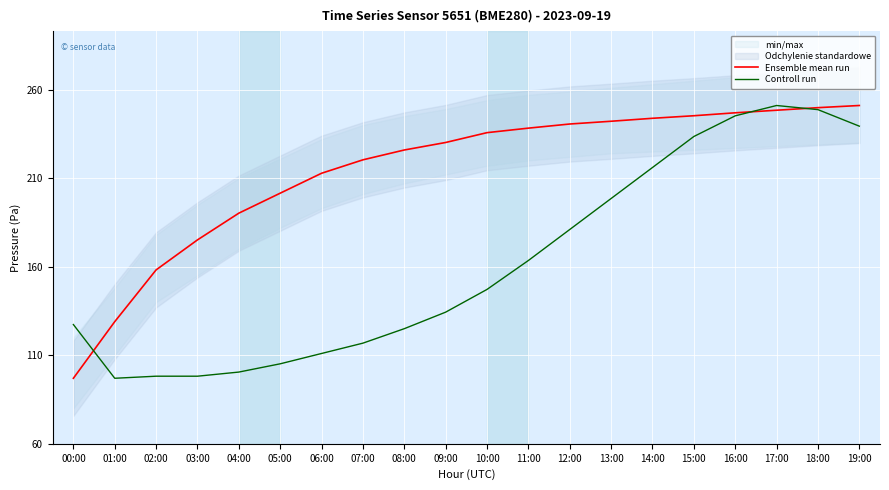

Is the value of Ensemble mean run at 00:00 greater than the value of Controll run at 00:00?

No